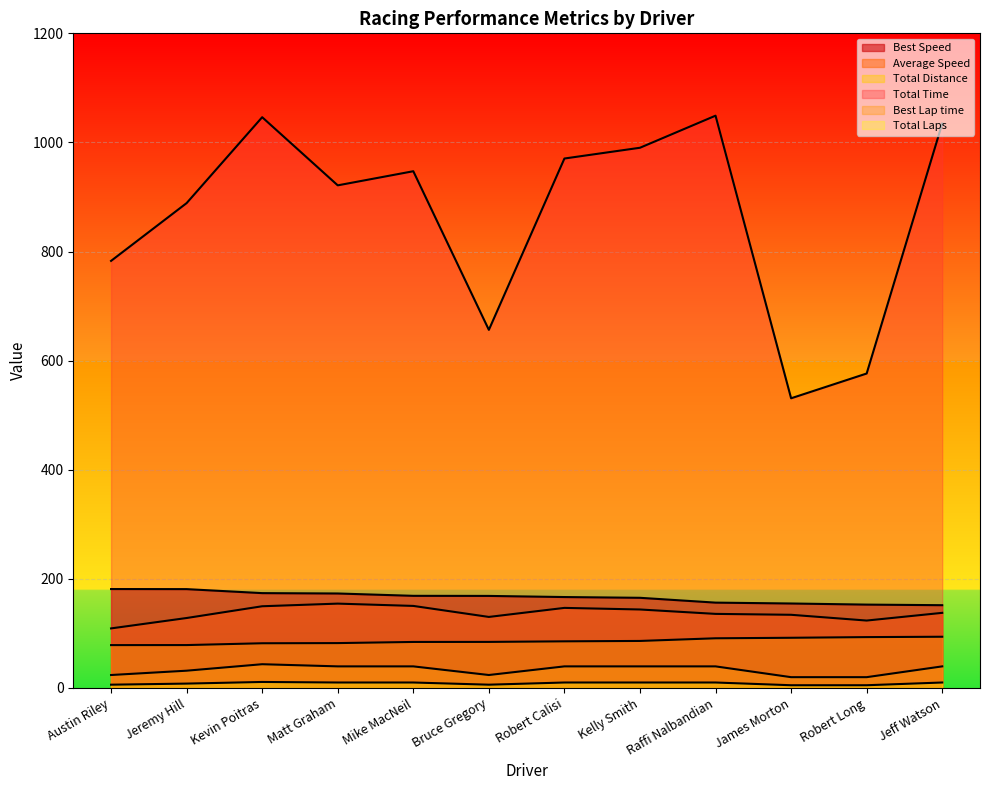

Between Jeremy Hill and Austin Riley, which is larger?

Jeremy Hill